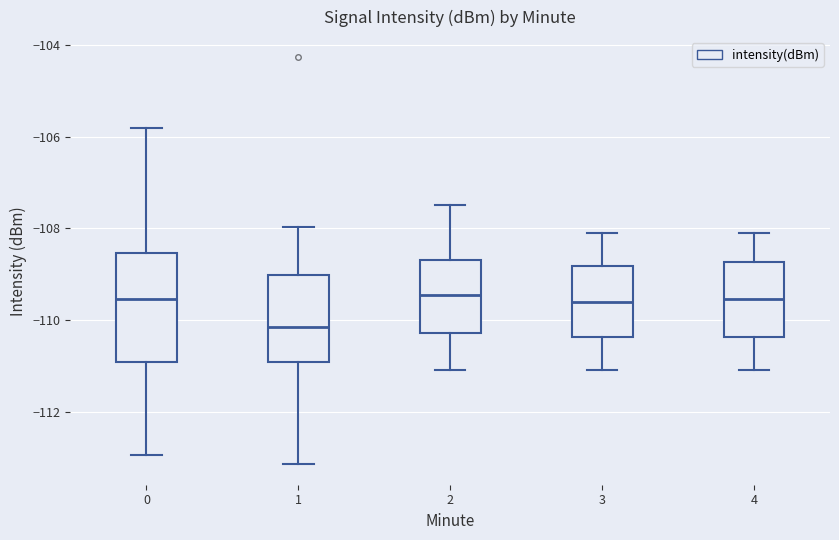

Reading left to right, read every box against the y-axis: the position of its median line, the range the box covers, and the ends of its whiskers. The values are not printed on the chart, so give them approximately, as read against the axis.

0: median -109.6, box -111.0 to -108.6, whiskers -113.0 to -105.8
1: median -110.2, box -111.0 to -109.0, whiskers -113.2 to -108.0
2: median -109.4, box -110.2 to -108.6, whiskers -111.0 to -107.4
3: median -109.6, box -110.4 to -108.8, whiskers -111.0 to -108.0
4: median -109.6, box -110.4 to -108.8, whiskers -111.0 to -108.0